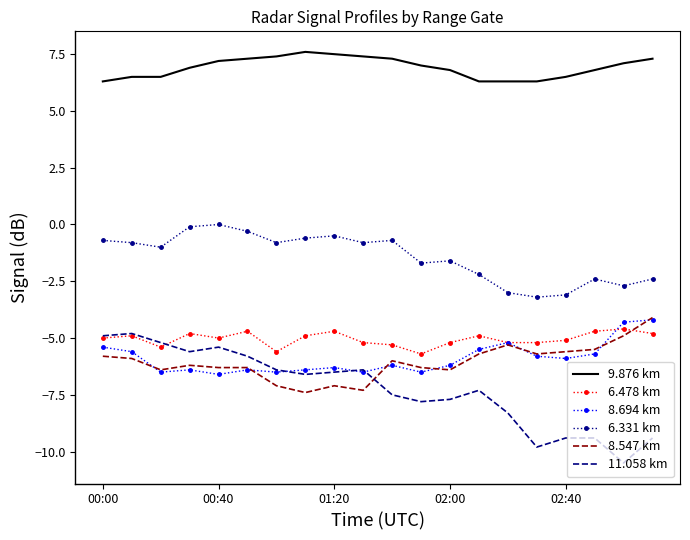

What is the greatest value displayed?

7.6